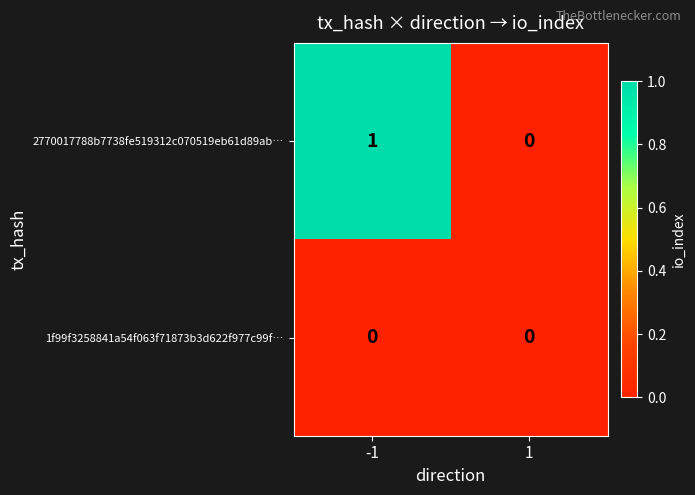

Which series has the largest total across all categories?

2770017788b7738fe519312c070519eb61d89ab…